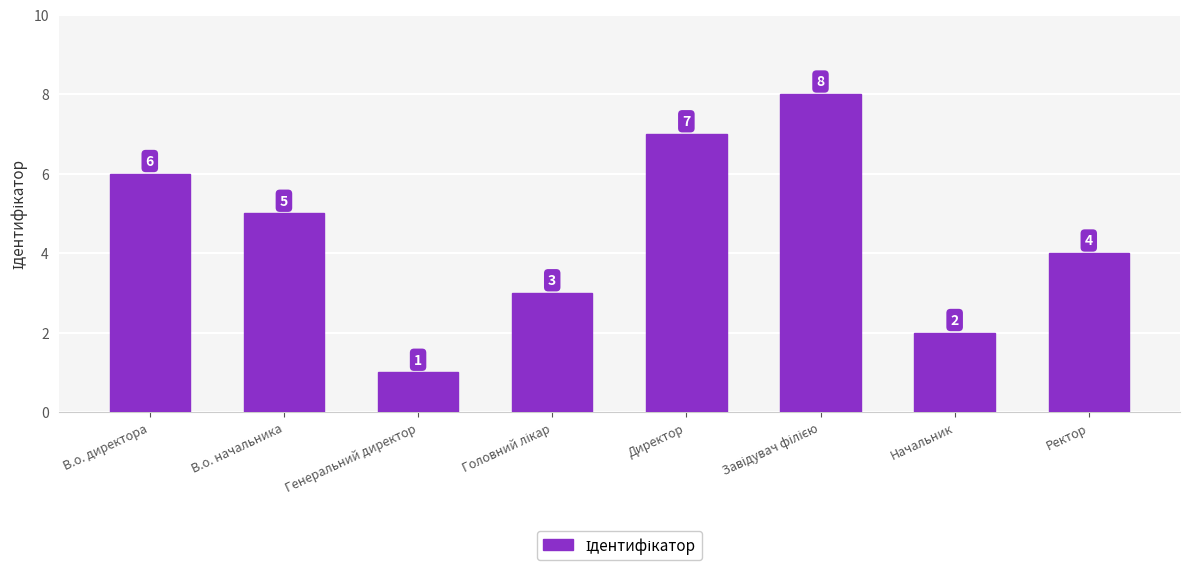

The value at В.о. начальника is 5. True or false?

True